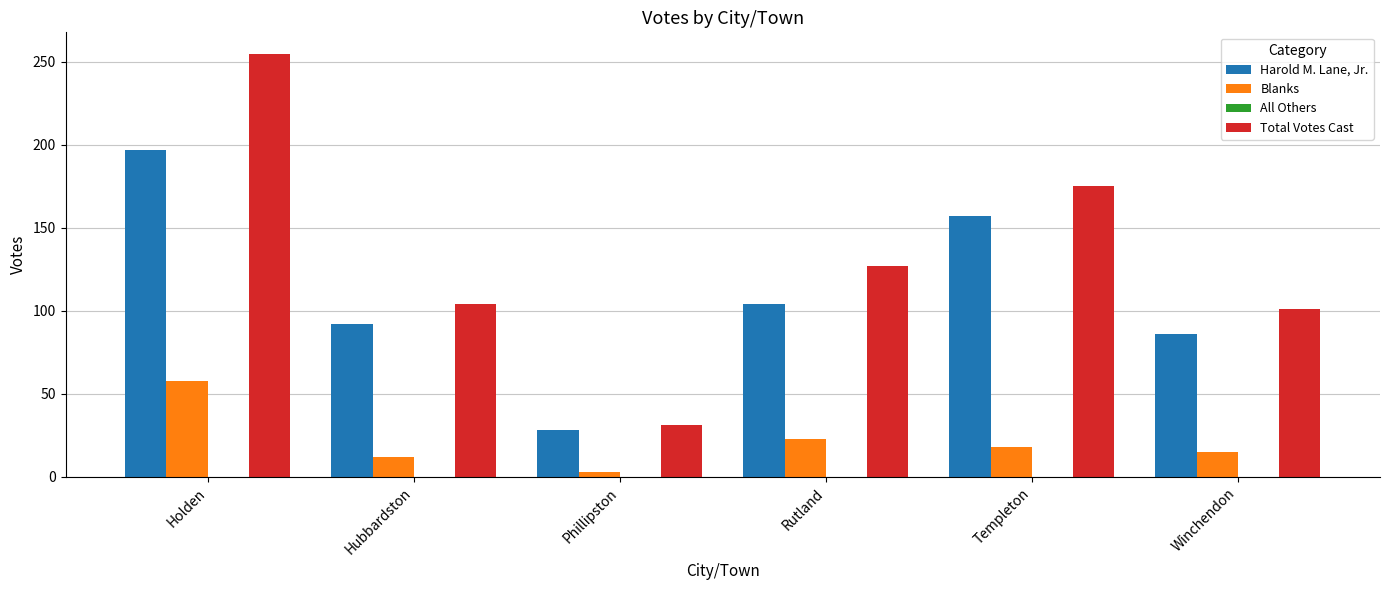

Is it true that Harold M. Lane, Jr. equals 235 at Templeton?

False